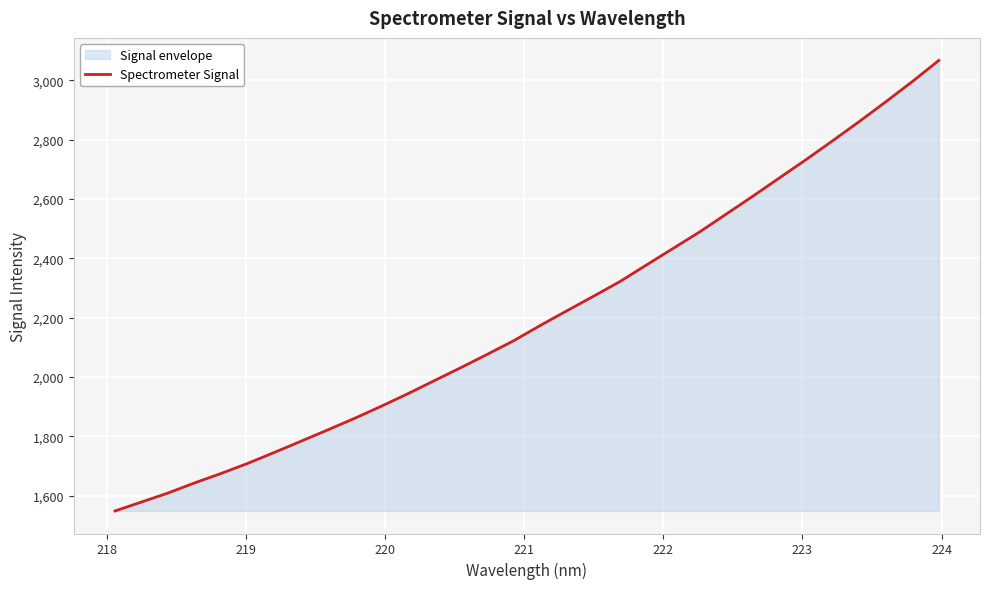

What is the greatest value displayed?

3067.5